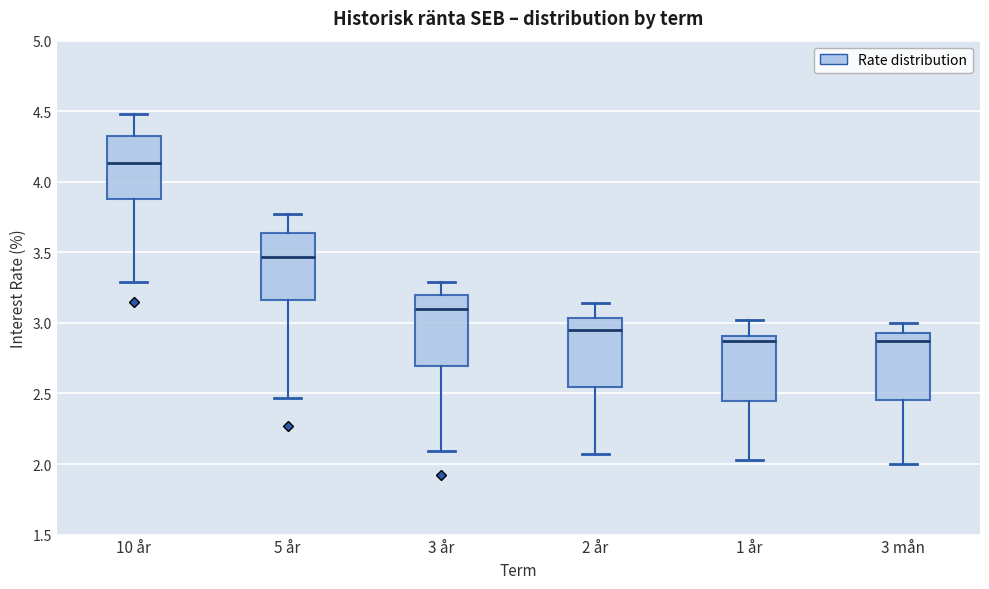

Reading left to right, transcribe this box plot: for each box, give where its median line is, the range the box spans, and where its two whiskers end, as read against the y-axis. The values are not printed on the chart, so give them approximately, as read against the axis.

10 år: median 4.15, box 3.90 to 4.35, whiskers 3.30 to 4.50
5 år: median 3.45, box 3.15 to 3.65, whiskers 2.45 to 3.75
3 år: median 3.10, box 2.70 to 3.20, whiskers 2.10 to 3.30
2 år: median 2.95, box 2.55 to 3.05, whiskers 2.05 to 3.15
1 år: median 2.90 (just below the box's upper edge), box 2.45 to 2.90, whiskers 2.05 to 3.00
3 mån: median 2.90, box 2.45 to 2.95, whiskers 2.00 to 3.00